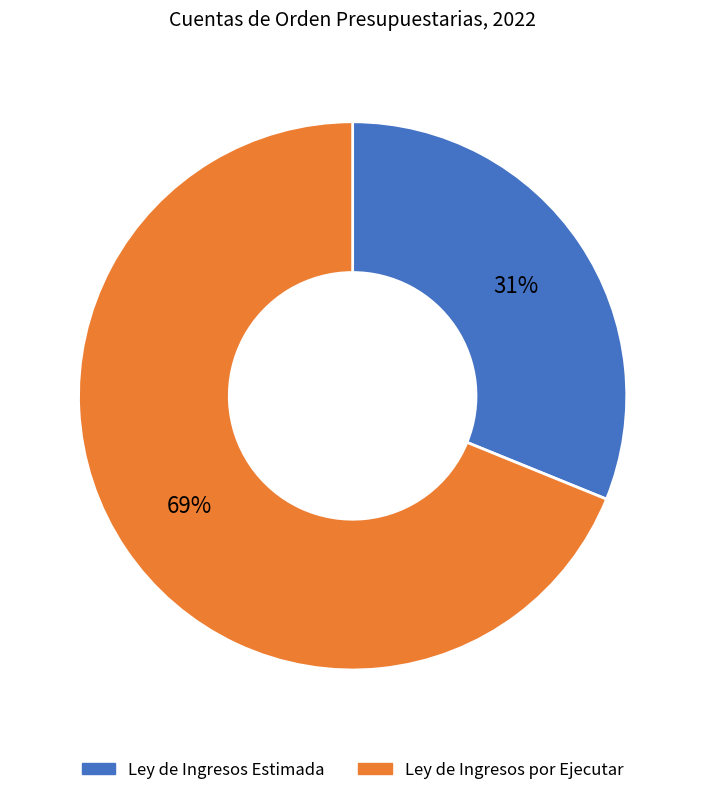

What percentage is the Ley de Ingresos por Ejecutar slice, to the nearest percent?

69%